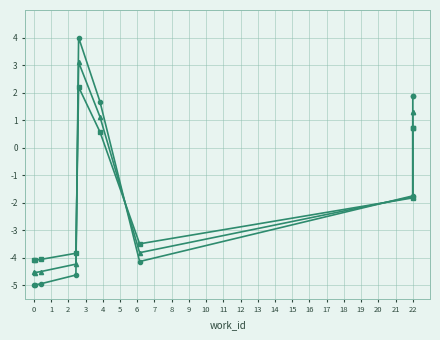

Between 6 and 9, which is larger?

9